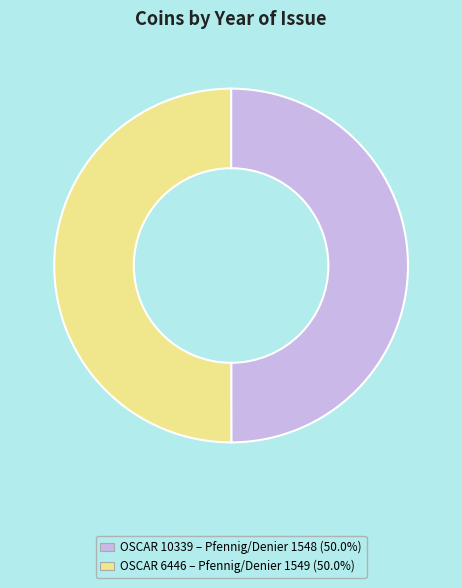

Count the number of slices in the pie.

2